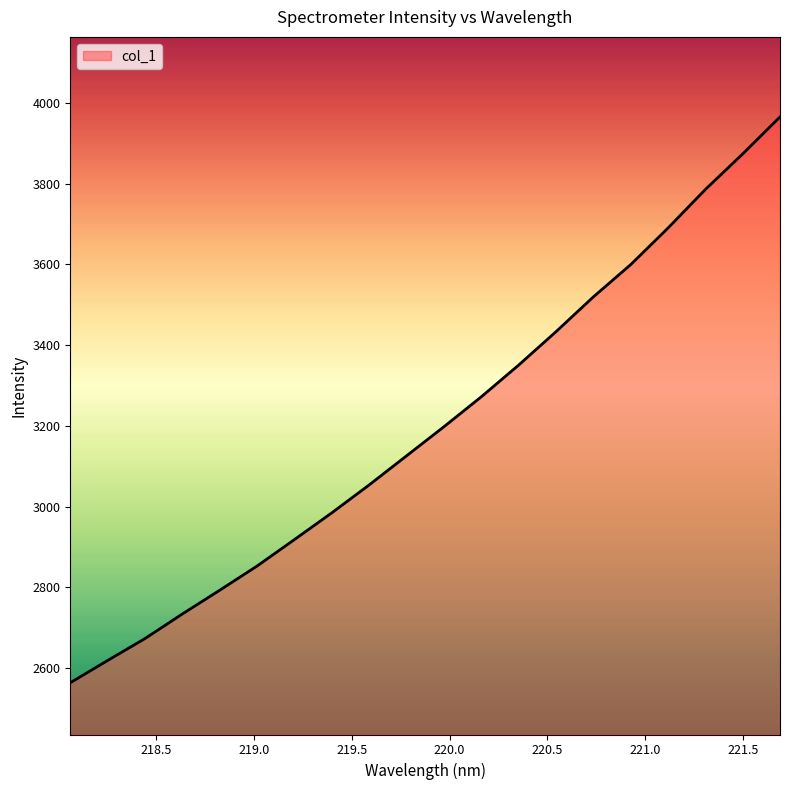

What is the difference between the maximum and minimum values?

1401.8